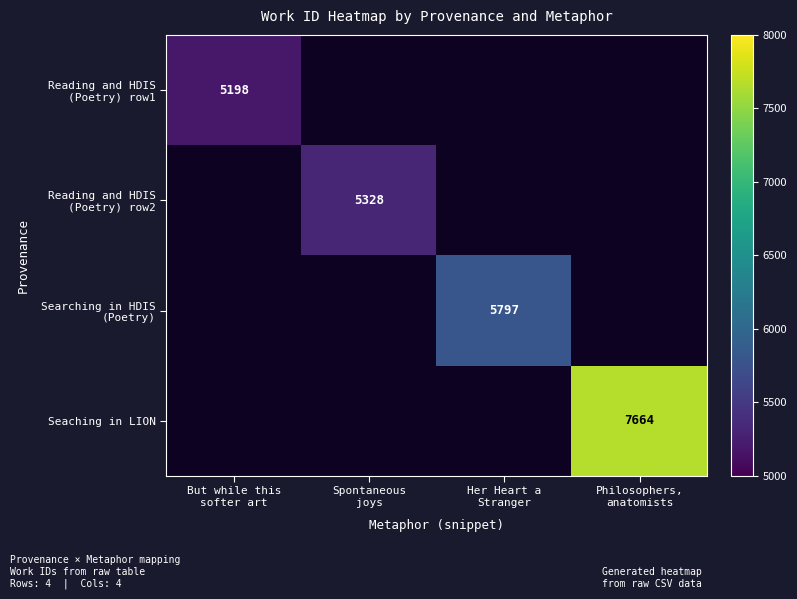

How many distinct data groups are displayed?

4